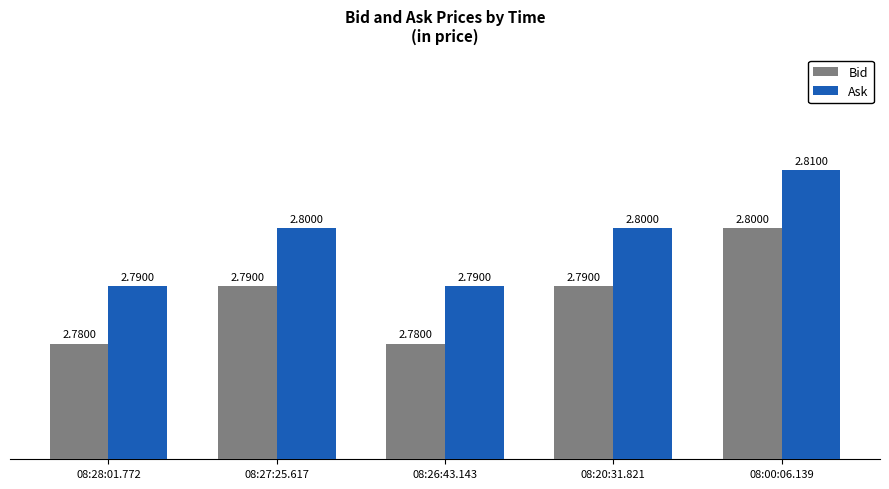

List the series in order of their peak value, highest first.

Ask, Bid